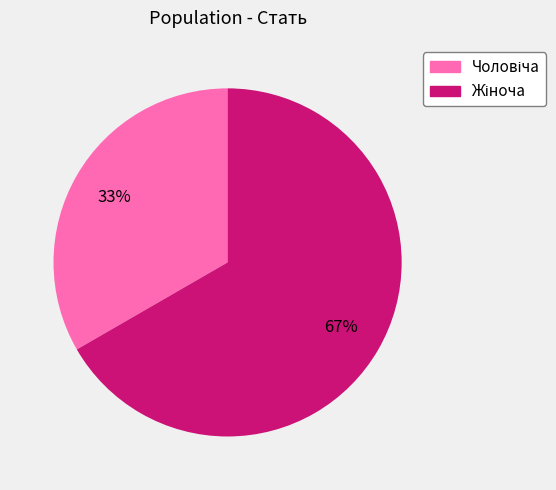

Is there a majority slice in this chart?

Yes